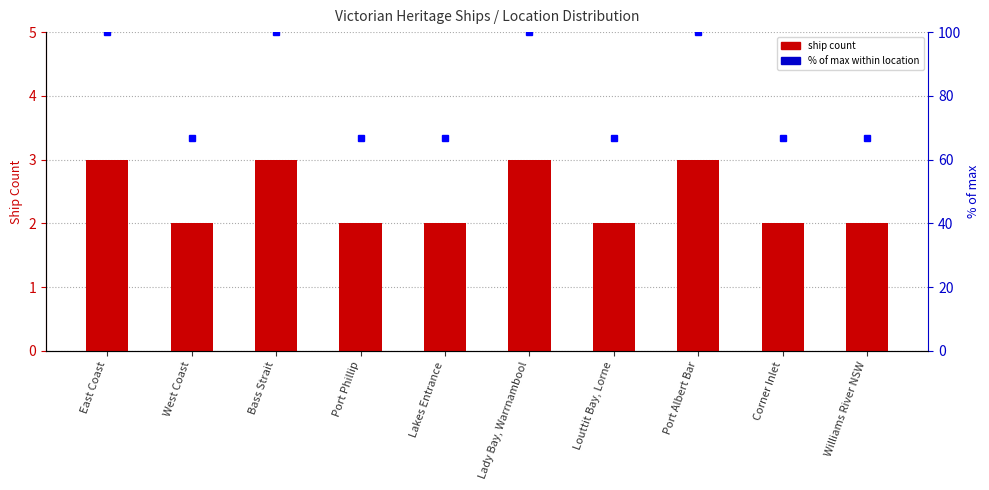

Which label corresponds to the largest value in the chart?

East Coast